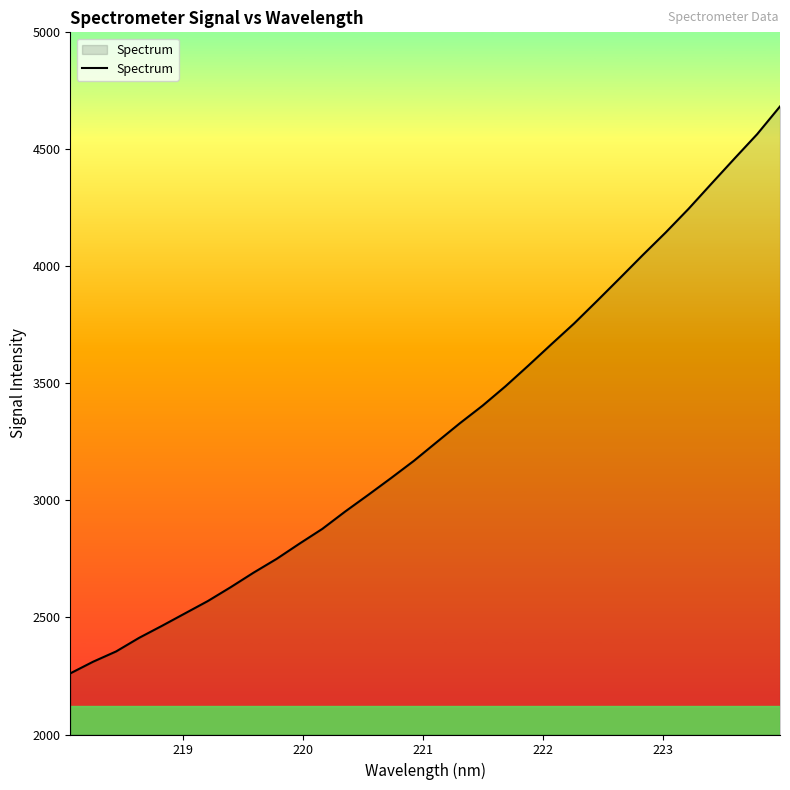

What is the maximum value shown in the chart?

4683.3